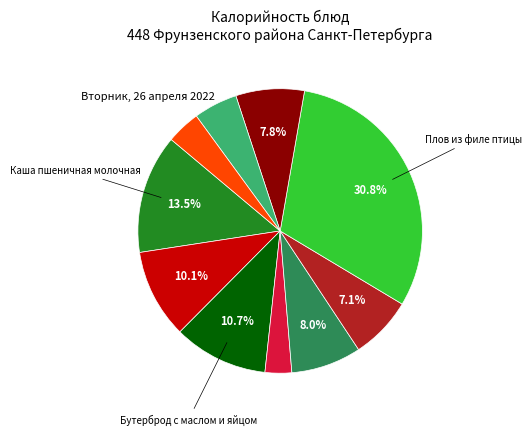

Is there a majority slice in this chart?

No